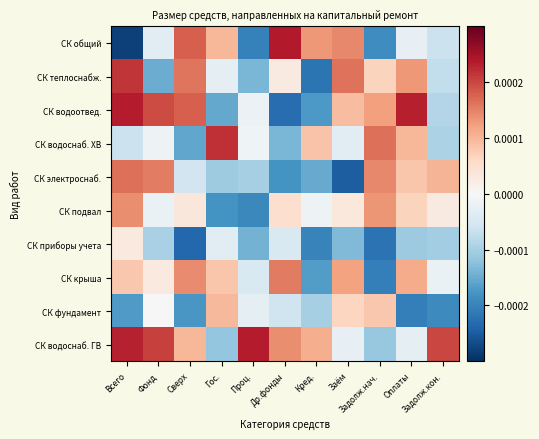

List the series in order of their peak value, highest first.

СК общий, СК водоотвед., СК водоснаб. ГВ, СК водоснаб. ХВ, СК теплоснабж., СК электроснаб., СК крыша, СК подвал, СК фундамент, СК приборы учета